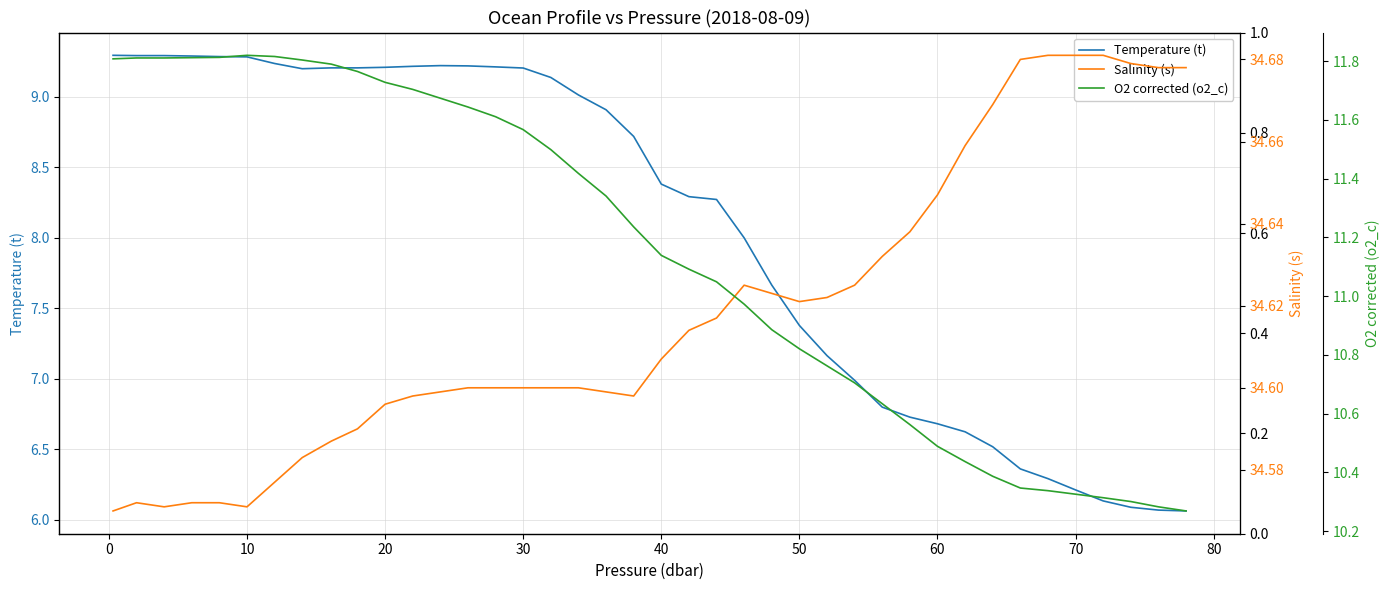

What is the minimum value for Salinity (s)?

34.6